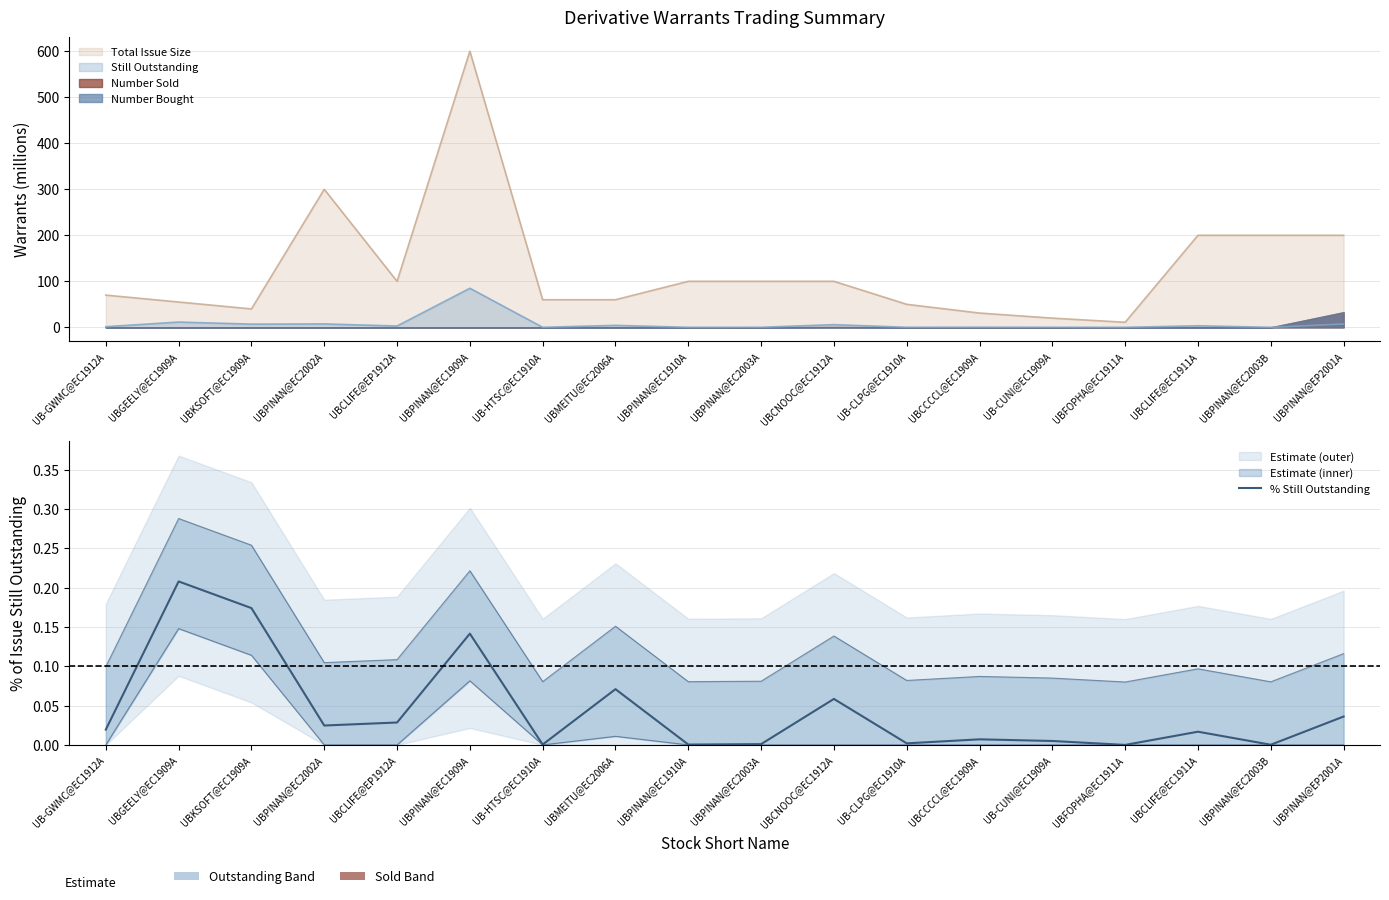

What is the label of the 1st point from the left?

UB-GWMC@EC1912A